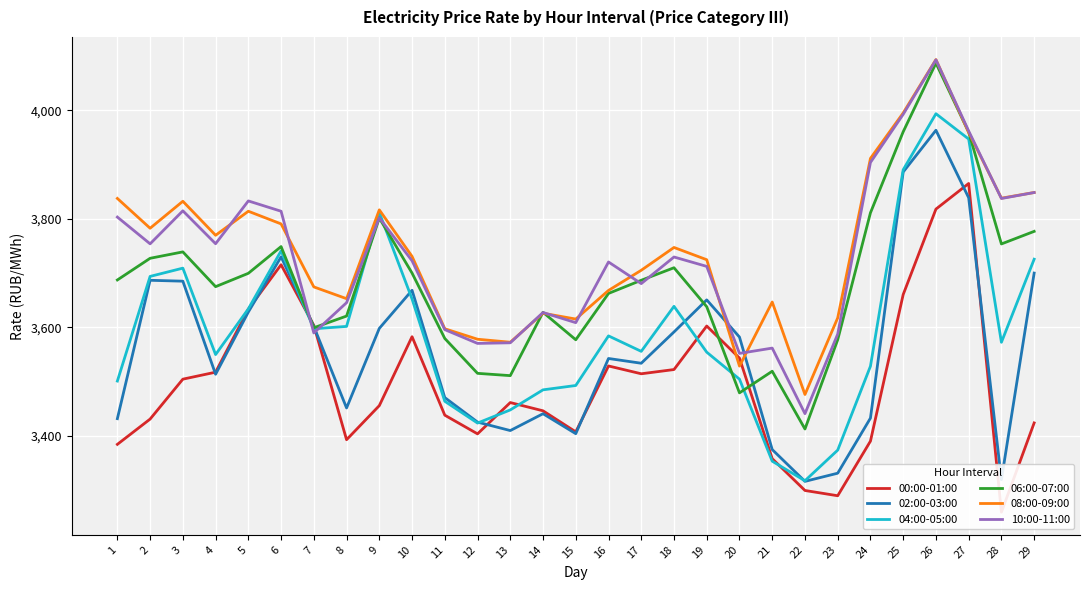

Which series ends up on top after the final intersection of 02:00-03:00 and 10:00-11:00?

10:00-11:00